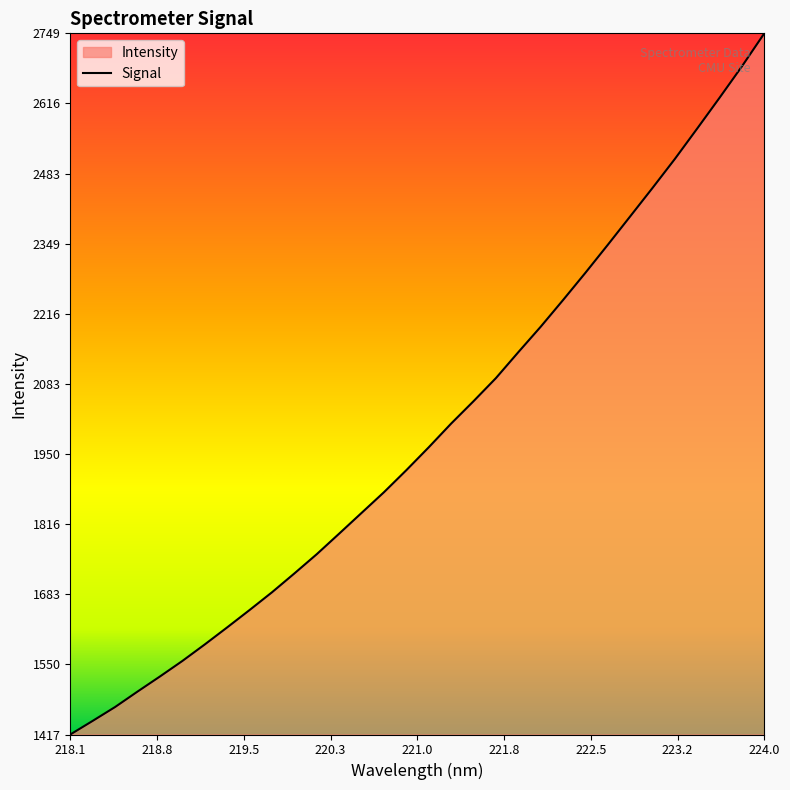

True or false: the data has more than 2 interior local peaks.

False